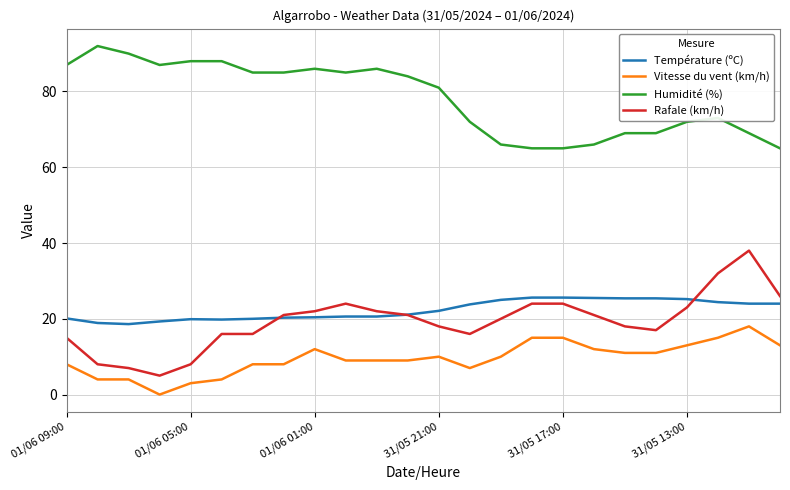

What is the highest value of the Humidité (%) series?

92.0